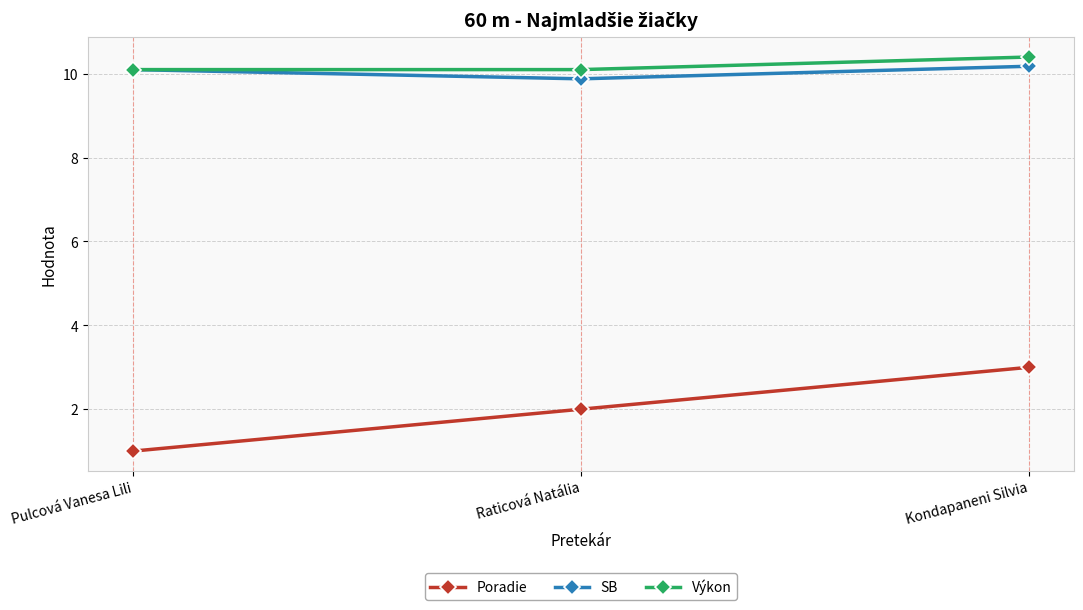

Reading right to left, what are all the values shown in this chart?

Poradie: Kondapaneni Silvia=3.0	Raticová Natália=2.0	Pulcová Vanesa Lili=1.0
SB: Kondapaneni Silvia=10.2	Raticová Natália=9.9	Pulcová Vanesa Lili=10.1
Výkon: Kondapaneni Silvia=10.4	Raticová Natália=10.1	Pulcová Vanesa Lili=10.1